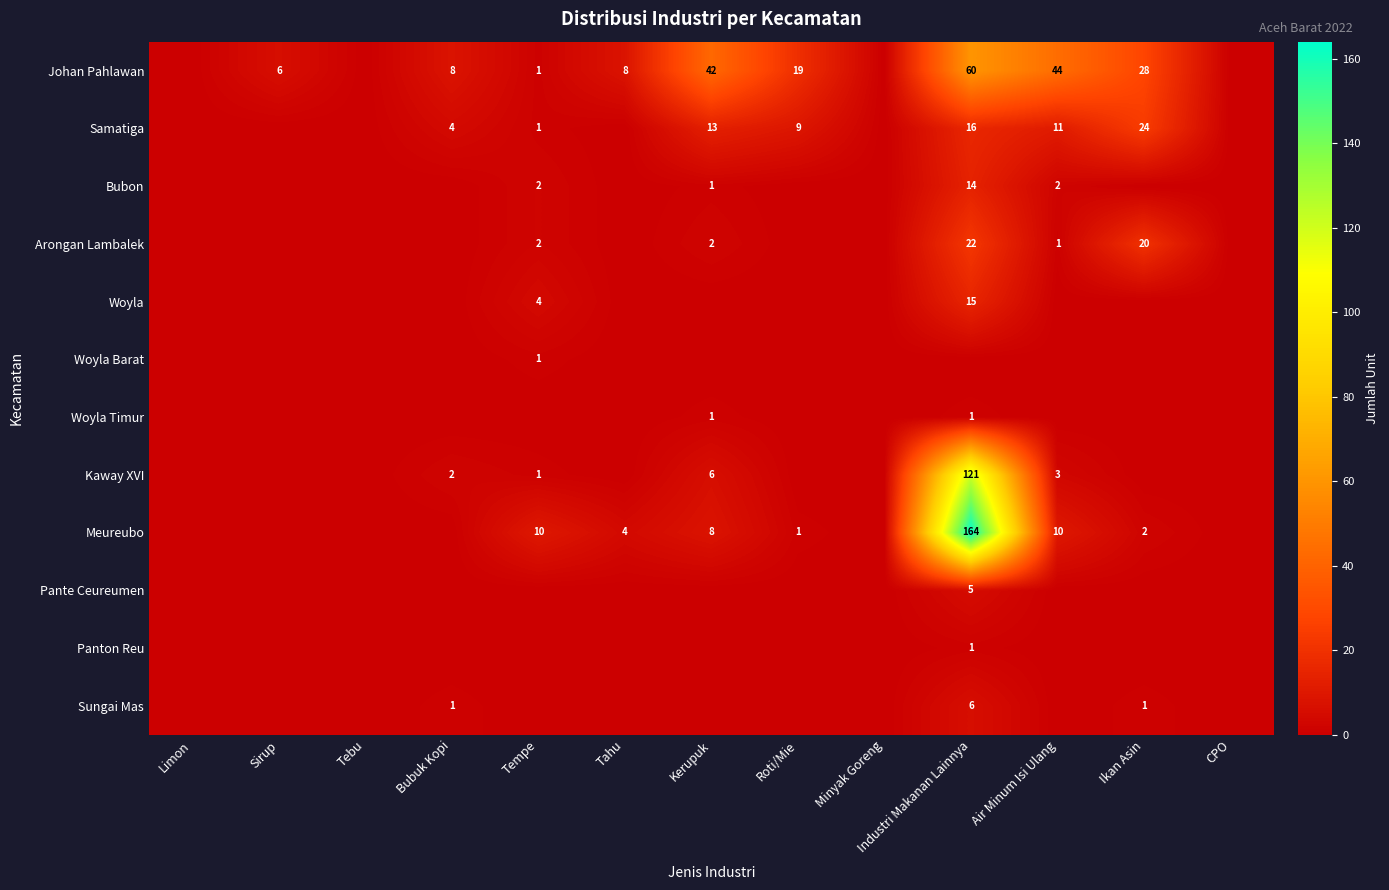

Is it true that Johan Pahlawan equals 8 at Tahu?

True